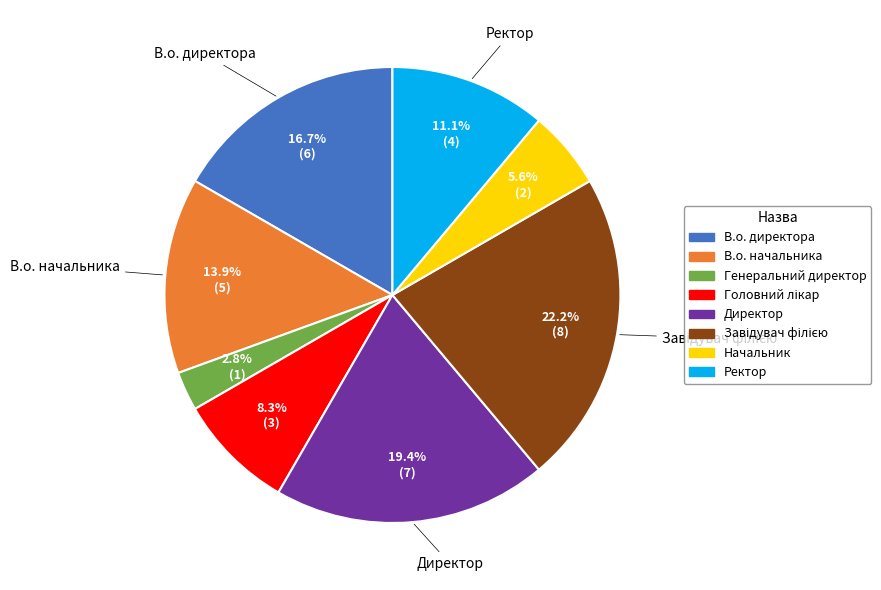

Does Начальник represent more than half of the total?

No